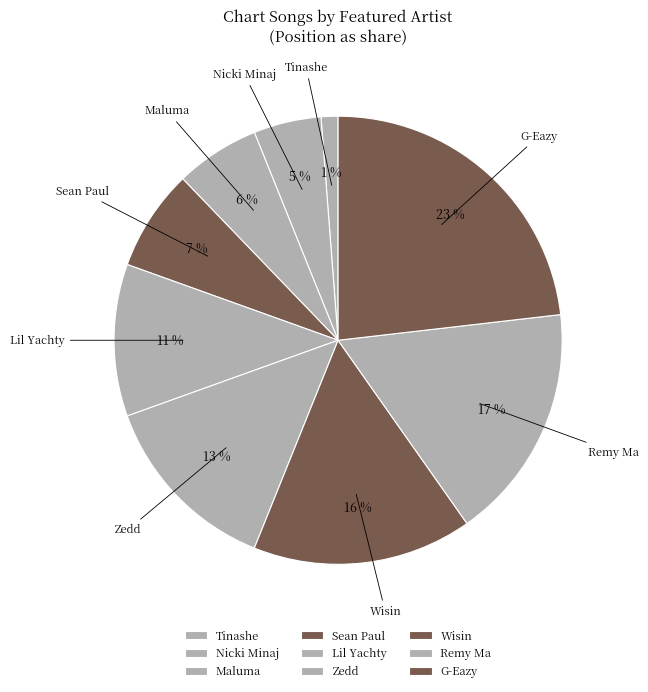

Which slice is the smallest?

Tinashe